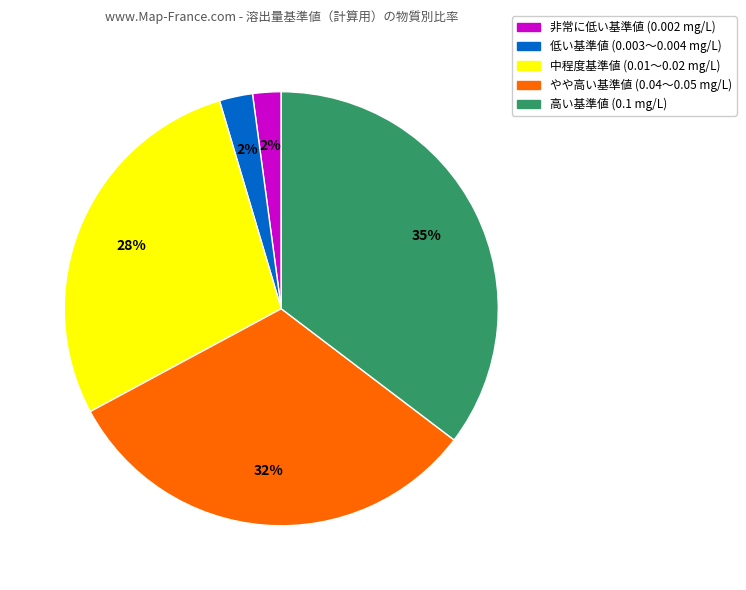

Is there a majority slice in this chart?

No